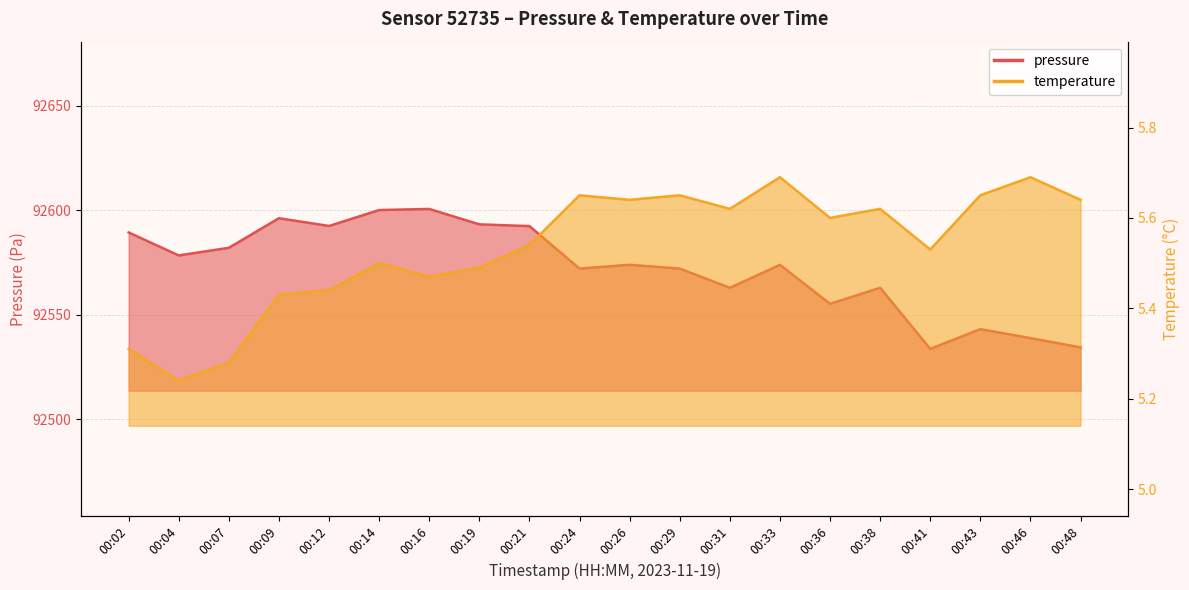

How many categories are shown in the chart?

20